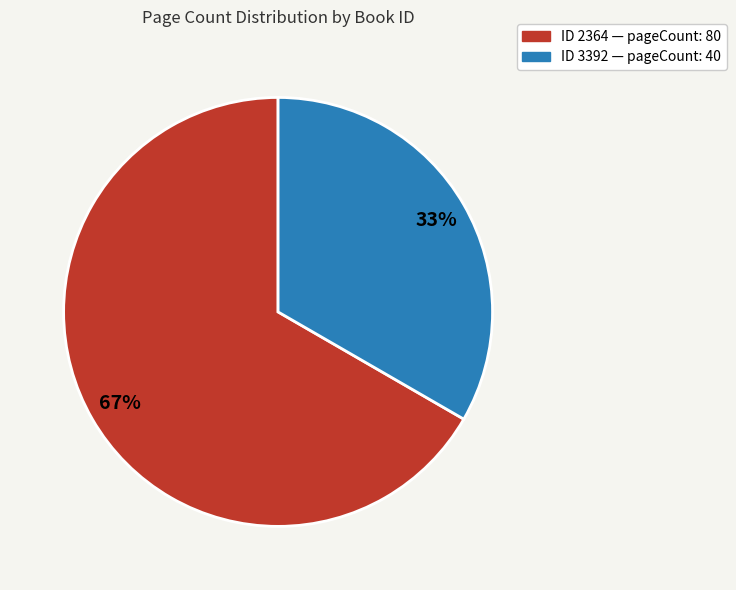

To the nearest percent, what is the average slice percentage?

50%